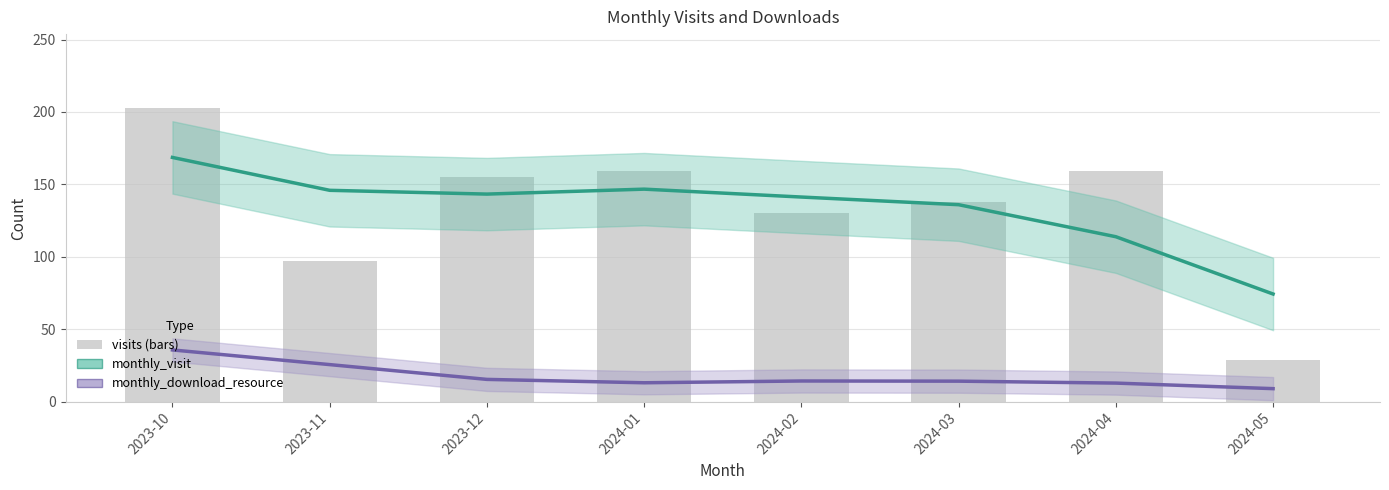

At how many categories does at least one series exceed 39?

8